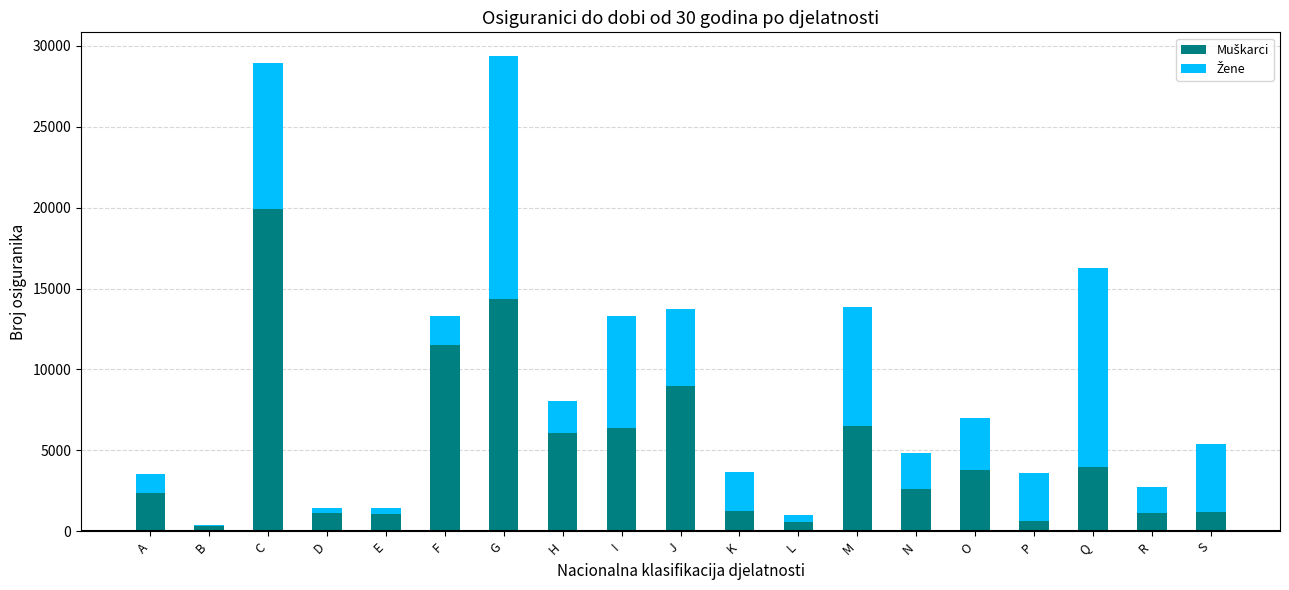

What is the total value across all series at A?

3532